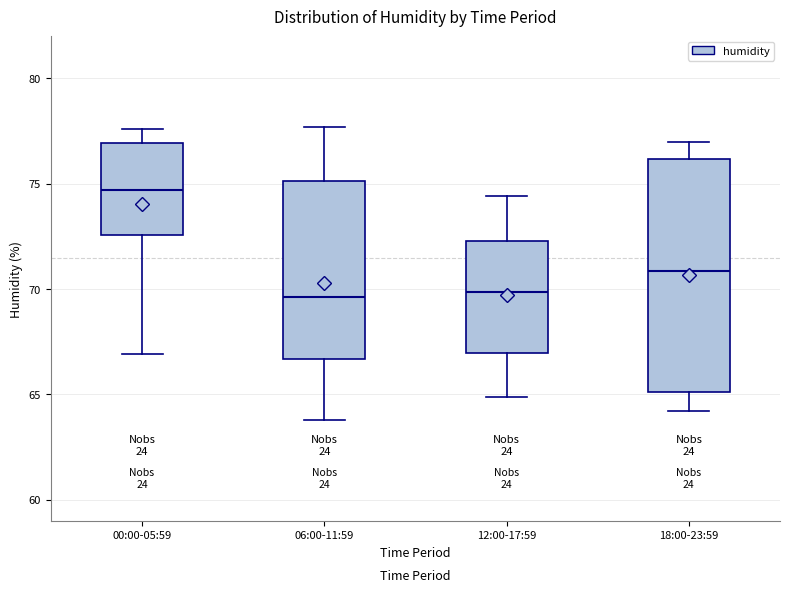

Comparing the boxes themselves (not the whiskers), which one is the tallest?

18:00-23:59